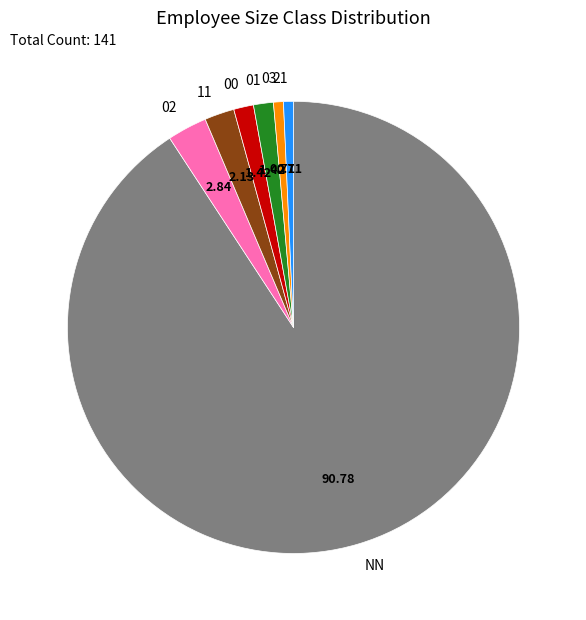

What is the largest slice in the pie chart?

NN